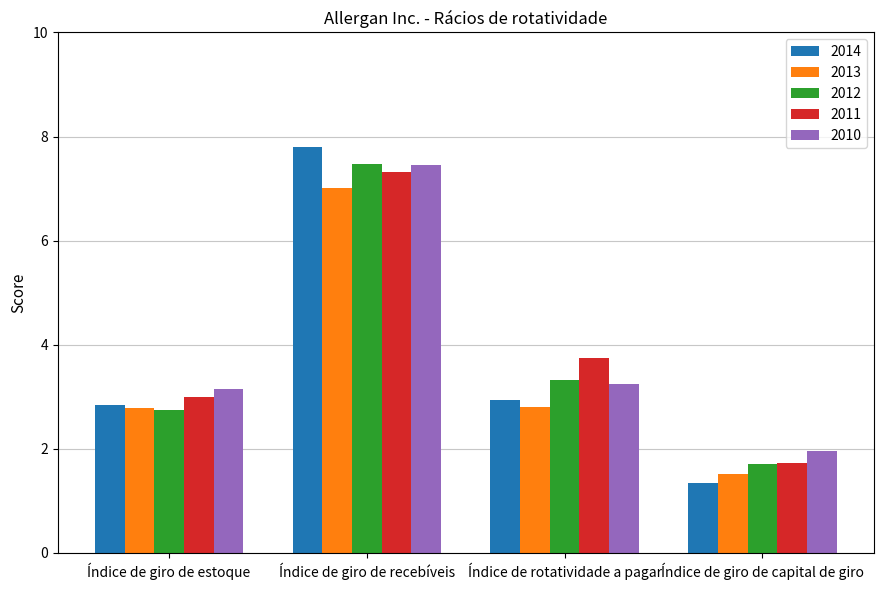

What is the minimum value shown in the chart?

1.3